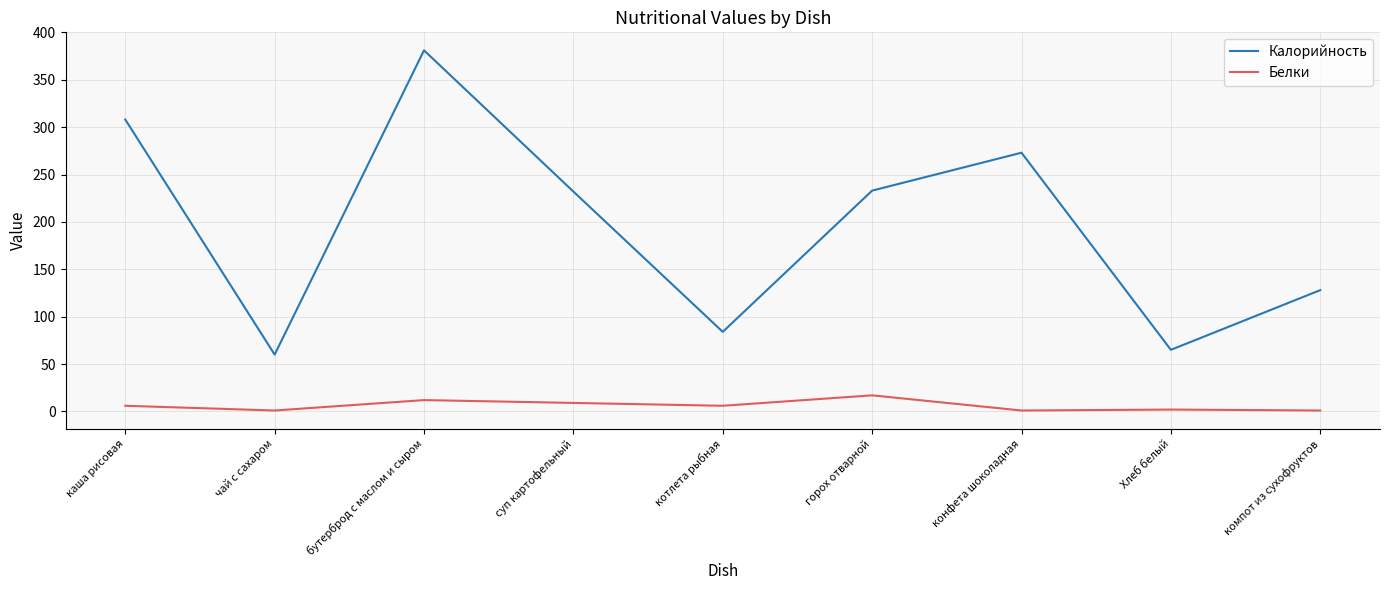

List the series in order of their overall mean, lowest first.

Белки, Калорийность